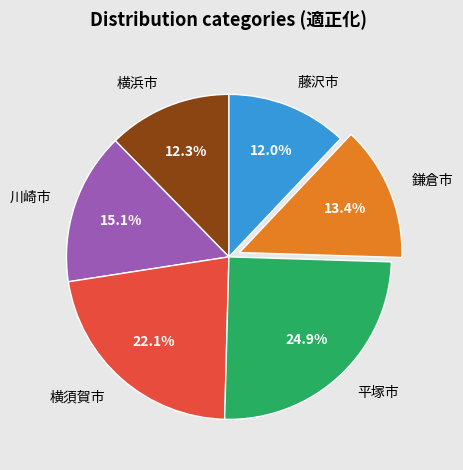

Is there a majority slice in this chart?

No